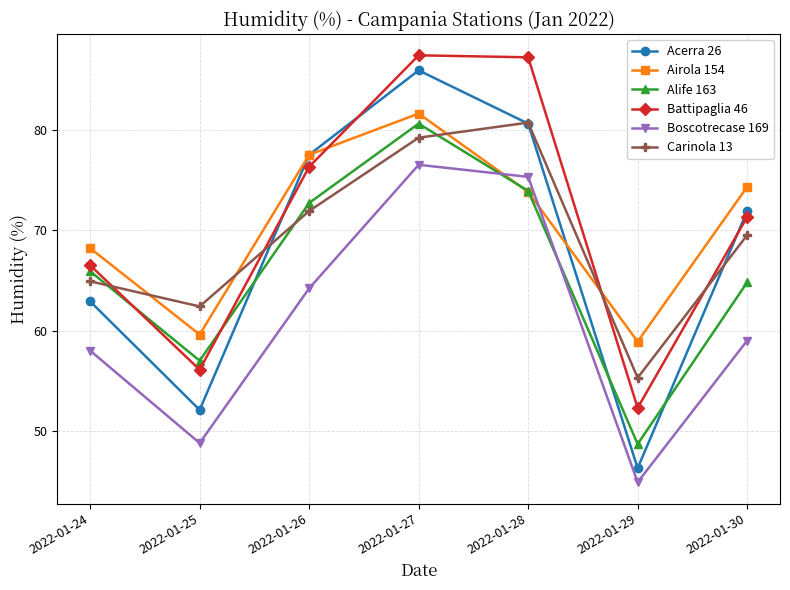

At 2022-01-29, list the series in order from smallest to largest.

Boscotrecase 169, Acerra 26, Alife 163, Battipaglia 46, Carinola 13, Airola 154